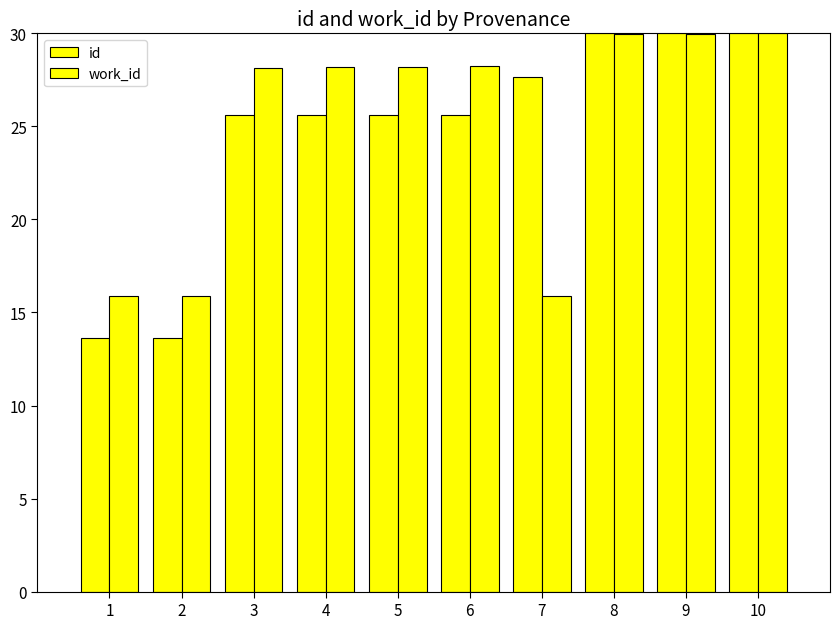

How many bars are there in total?

20